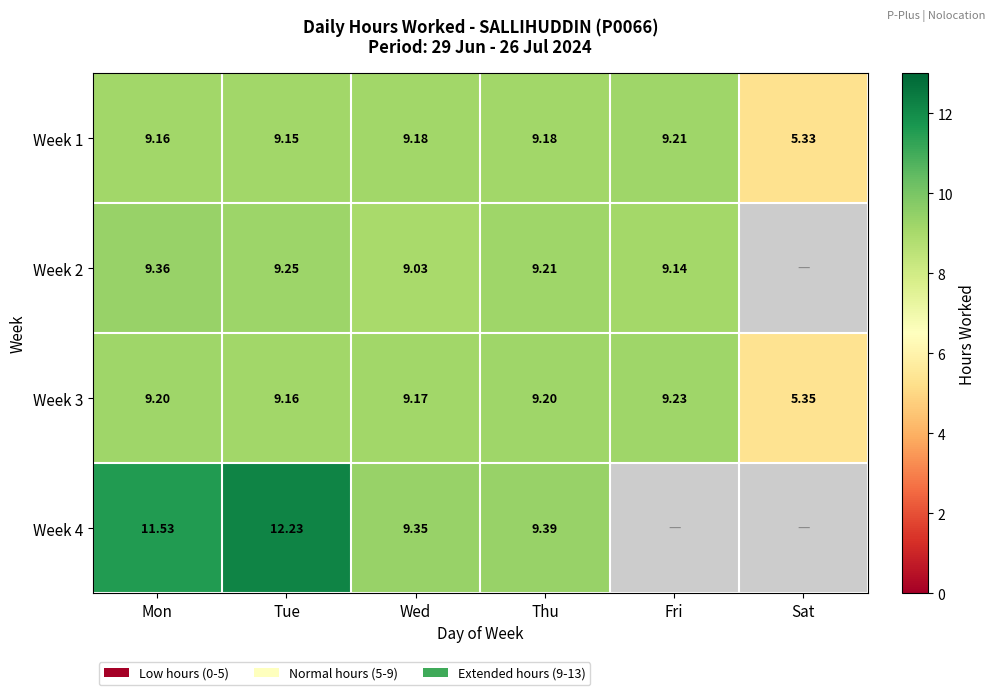

At which label does Week 1 first exceed 9?

Mon